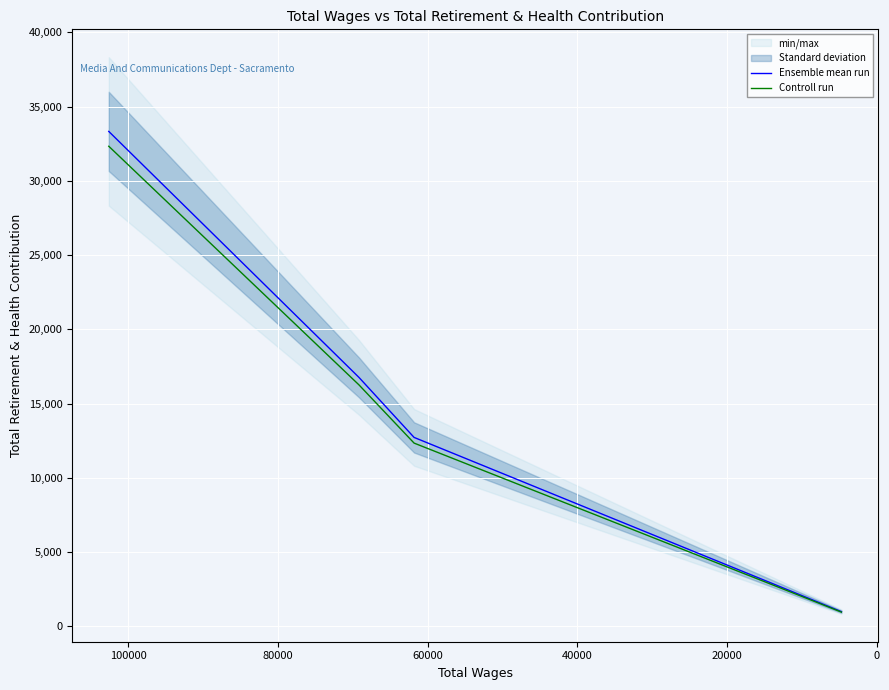

List the series in order of their peak value, highest first.

Ensemble mean run, Controll run